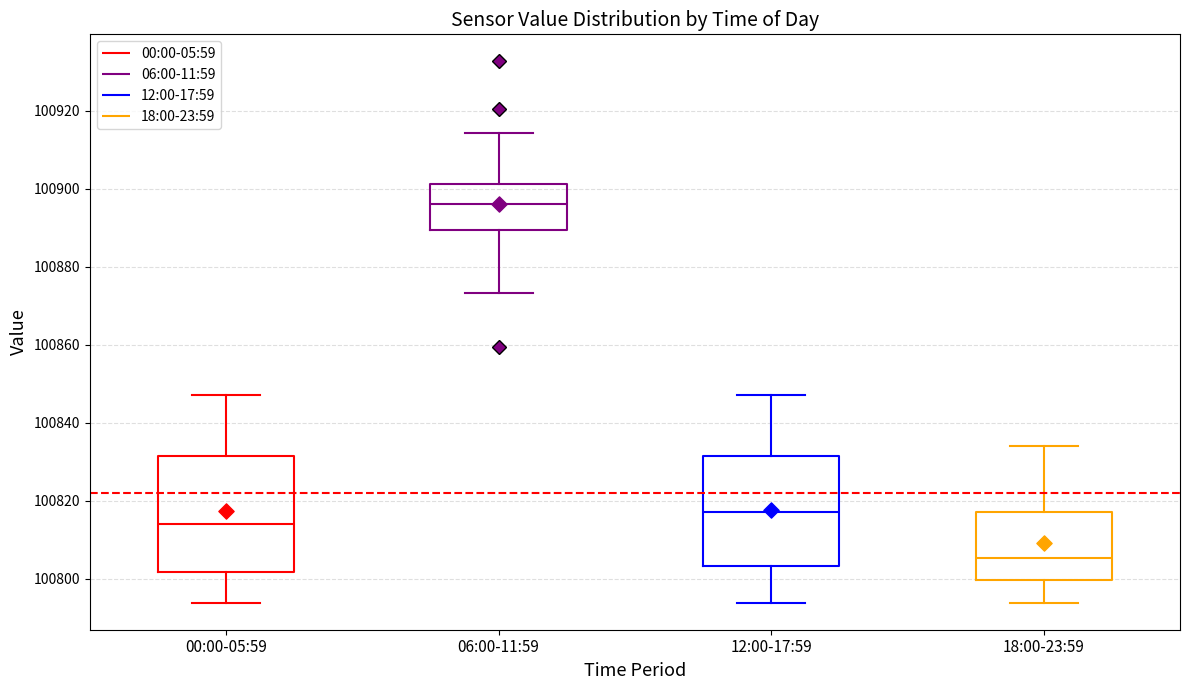

Where does the lower whisker of the box for 18:00-23:59 end on the y-axis? The values are not printed on the chart, so give them approximately, as read against the axis.

100794